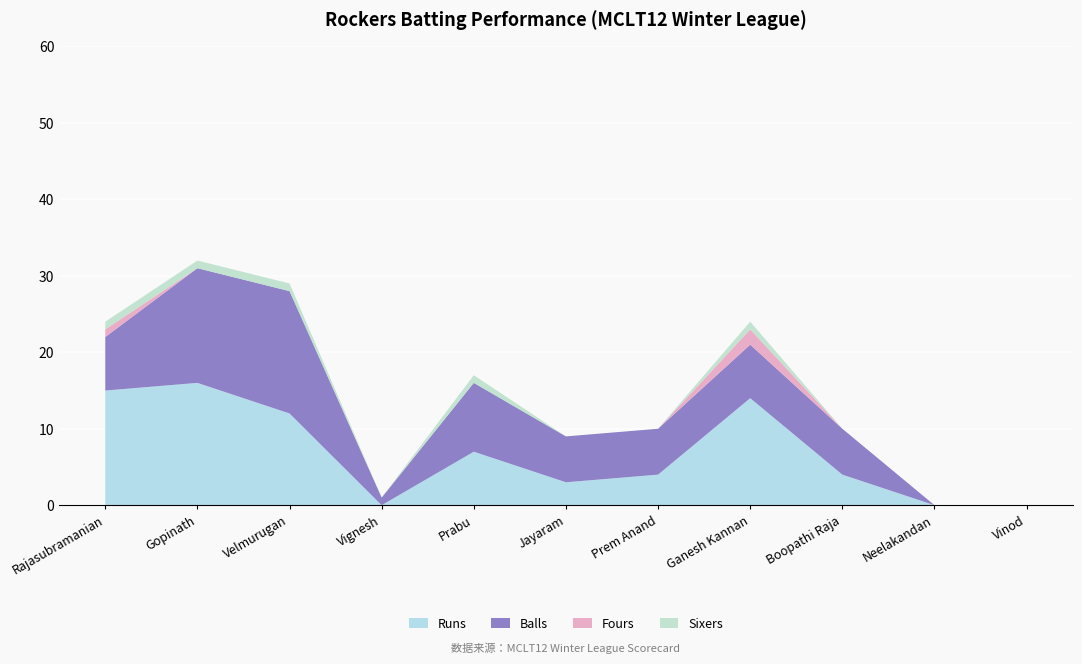

Reading right to left, extract all data points from this chart.

Runs: 0	0	4	14	4	3	7	0	12	16	15
Balls: 0	0	6	7	6	6	9	1	16	15	7
Fours: 0	0	0	2	0	0	0	0	0	0	1
Sixers: 0	0	0	1	0	0	1	0	1	1	1